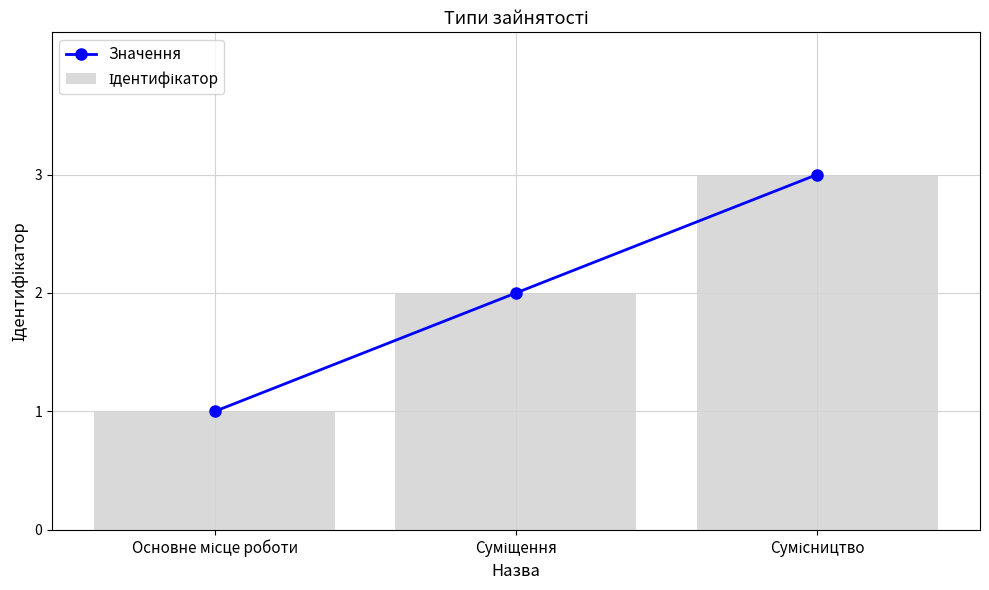

What is the label of the 2nd bar from the left?

Суміщення